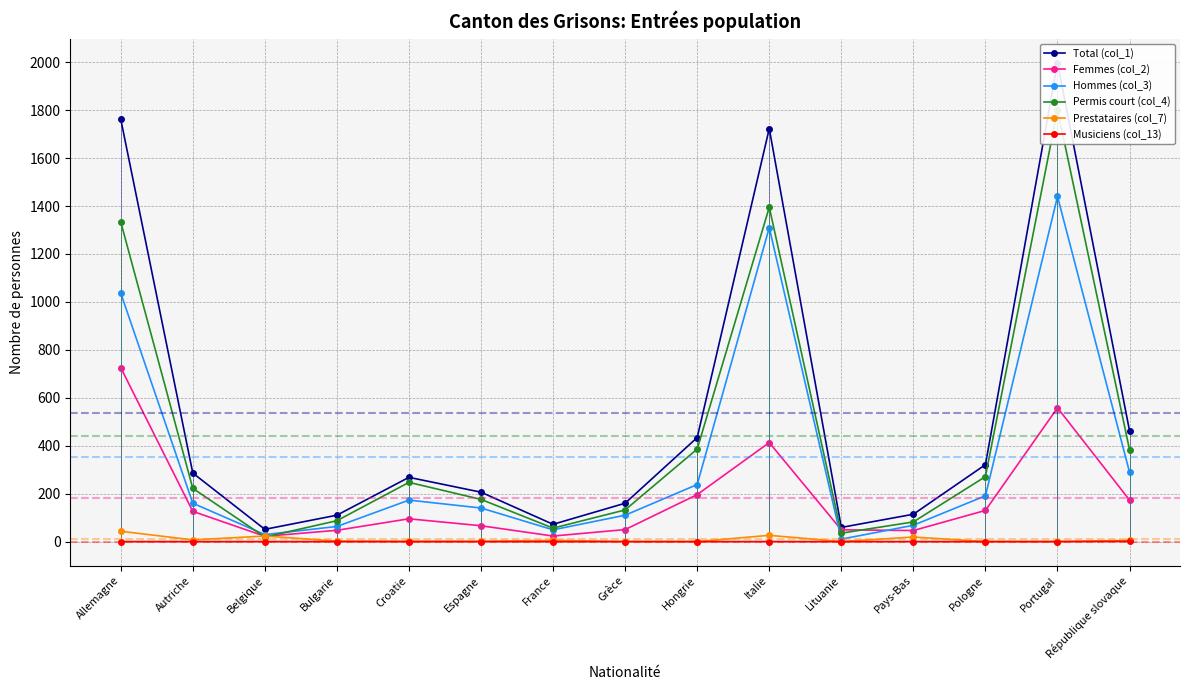

What is the minimum value for Permis court (col_4)?

19